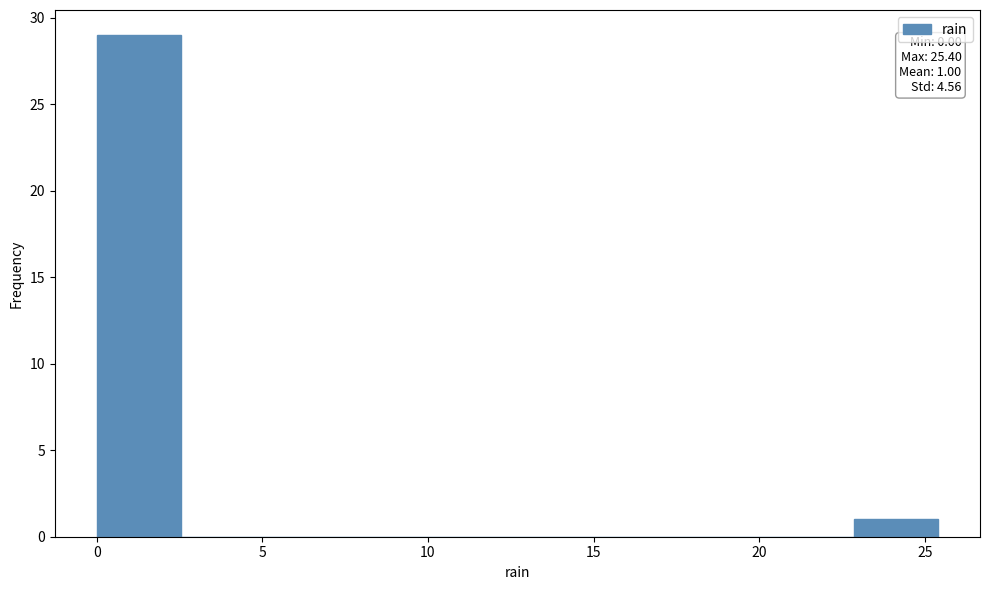

Over which range of the x-axis is the bar tallest?

0.0 to 2.5